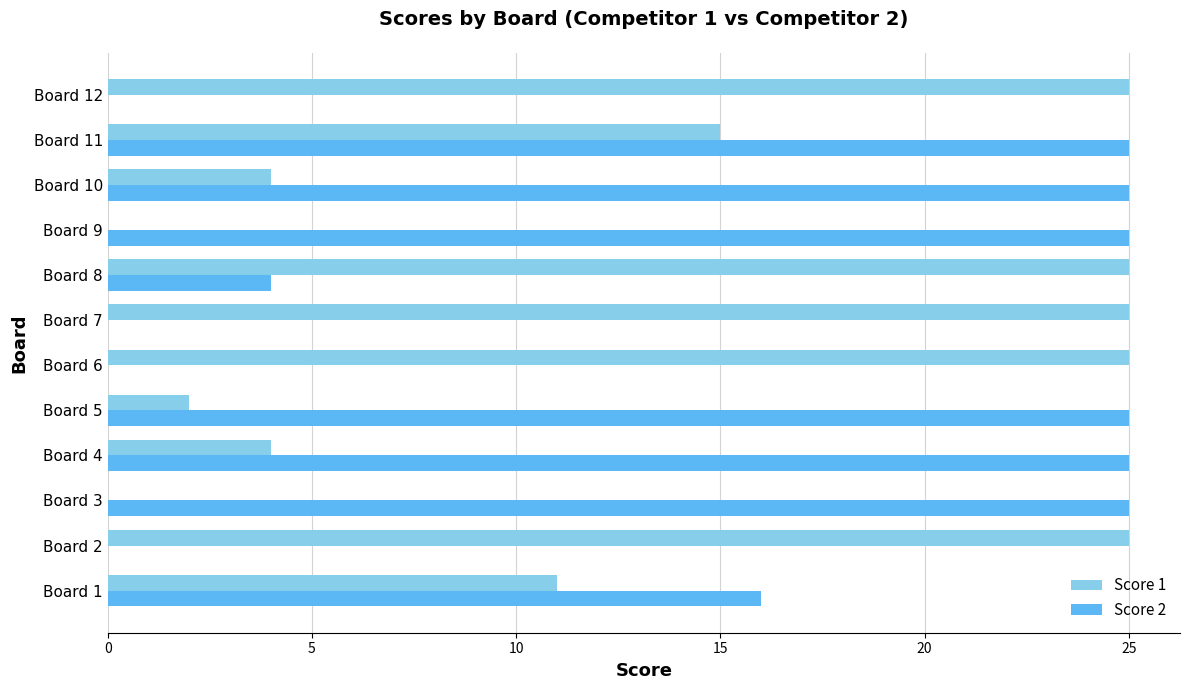

How many data points does each series have?

12